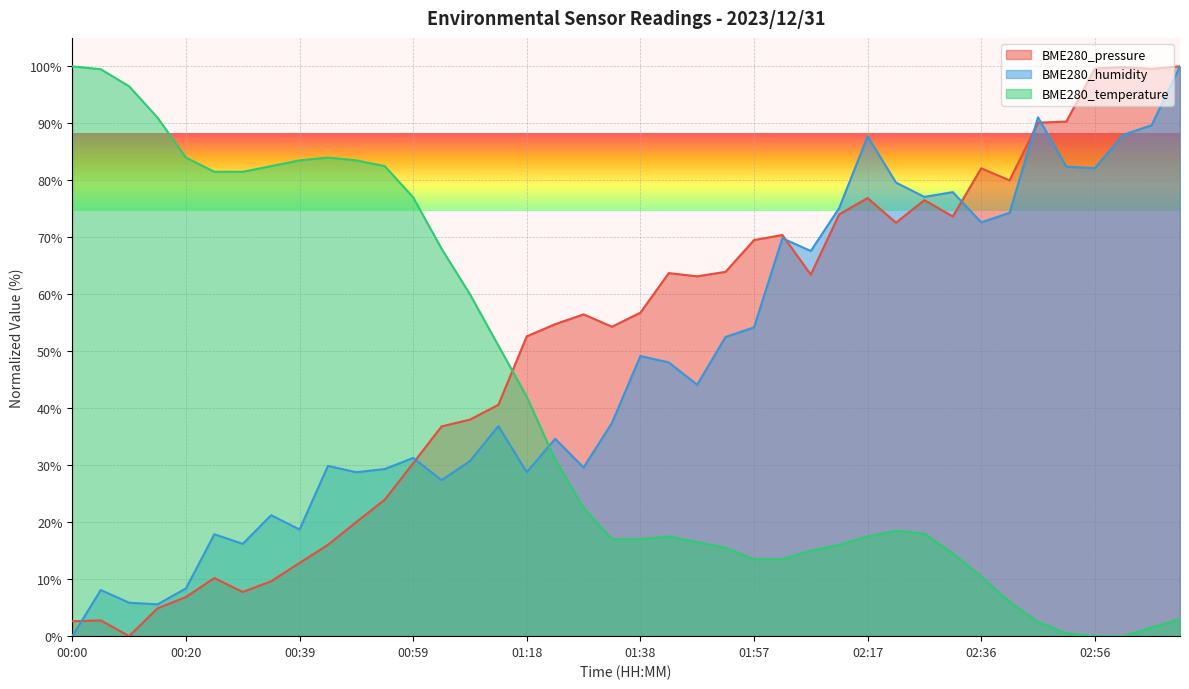

In BME280_pressure, how many points are lower than both neighbors (excluding endpoints)?

9